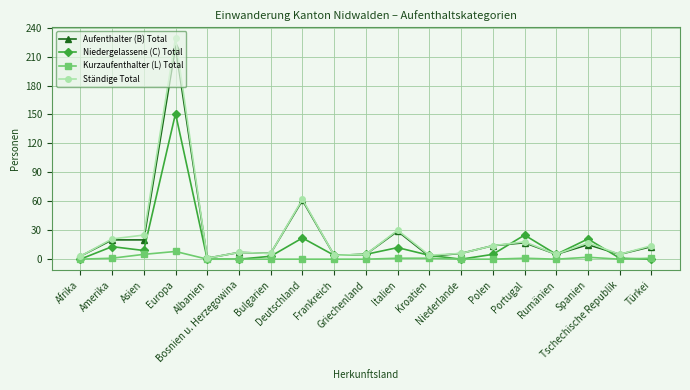

Which series has the widest spread of values?

Ständige Total